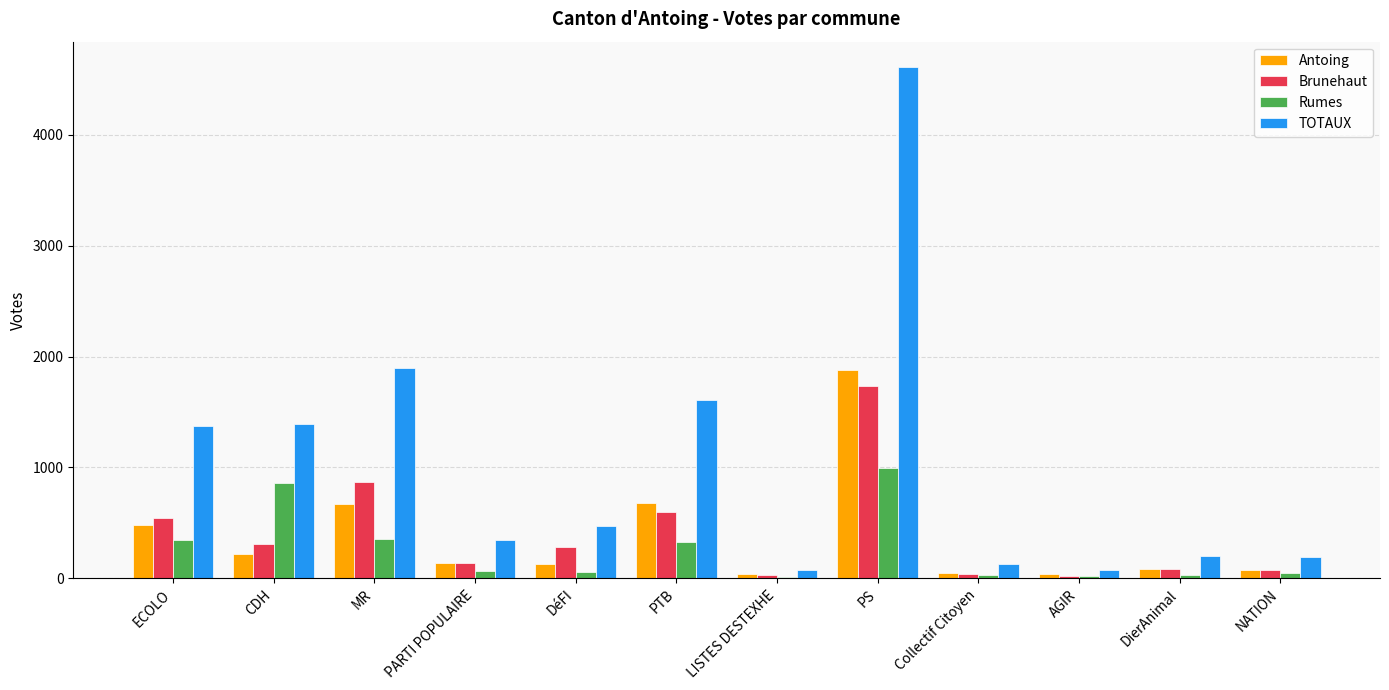

At which category is the sum across all series the highest?

PS